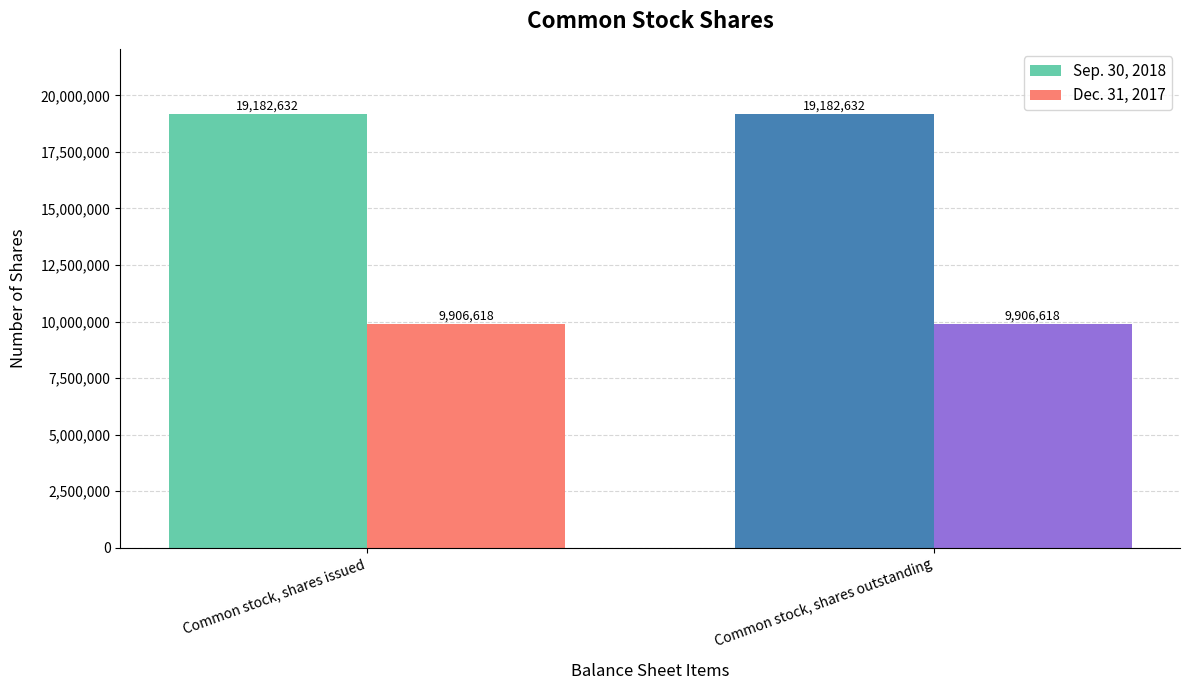

Rank the series by their maximum value, from lowest to highest.

Dec. 31, 2017, Sep. 30, 2018